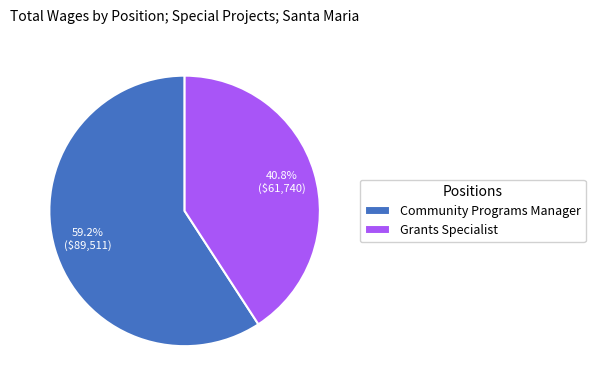

What is the largest slice in the pie chart?

Community Programs Manager